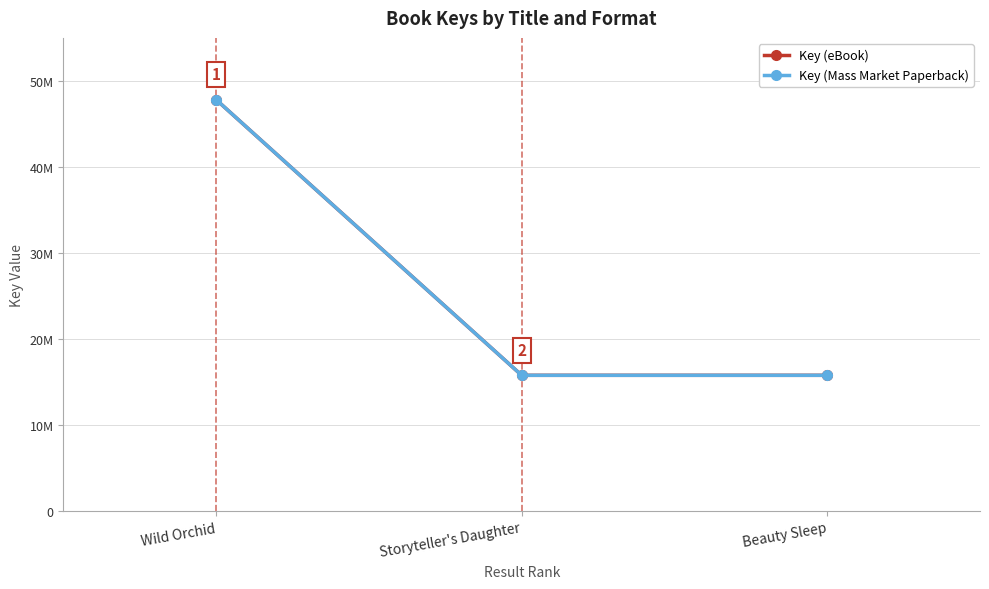

Is this an area chart (filled region under the line)?

No